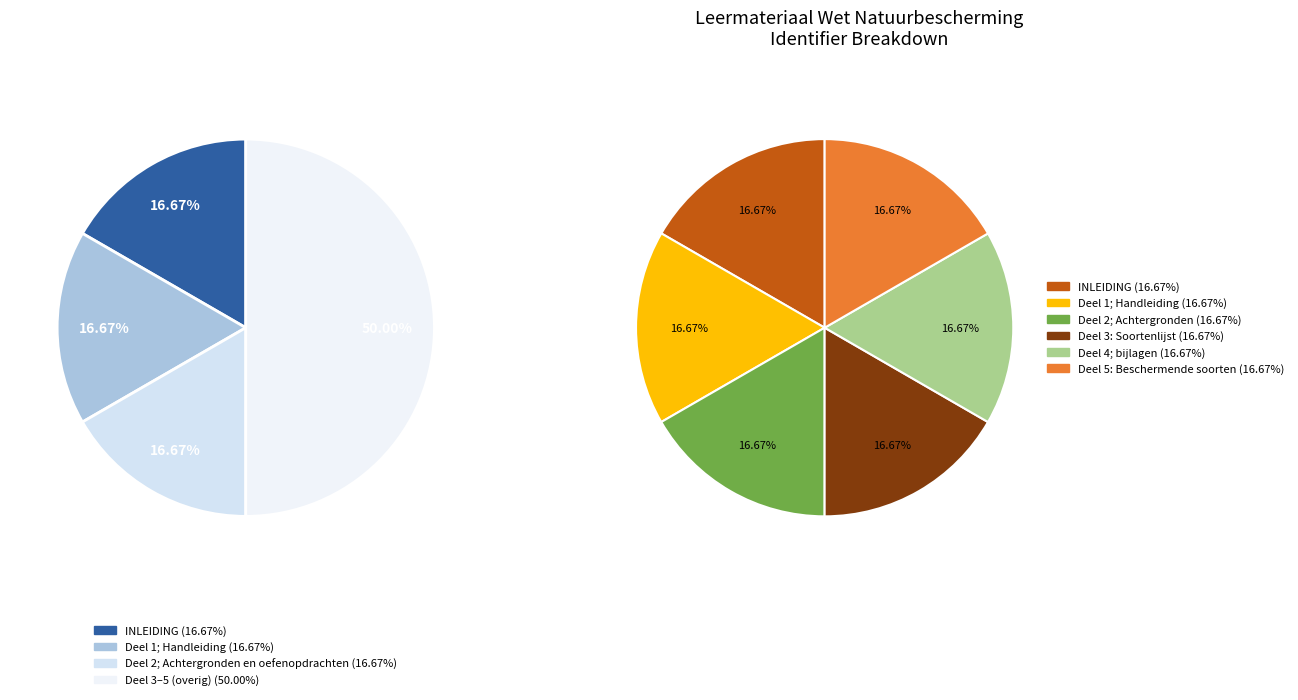

Is it true that Deel 1; Handleiding is 17% of the pie?

True